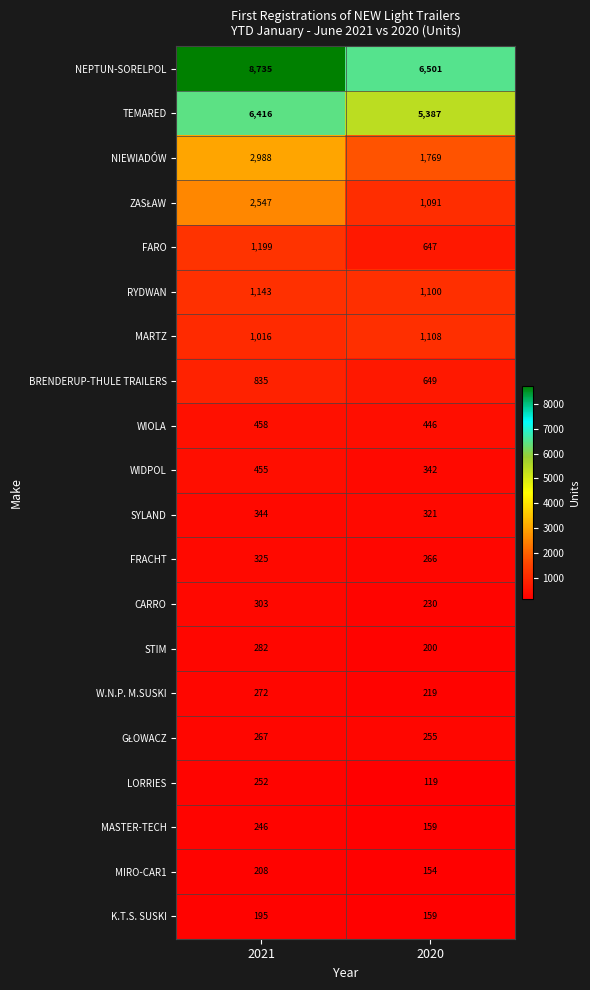

What is the total value across all series at 2021?

28486